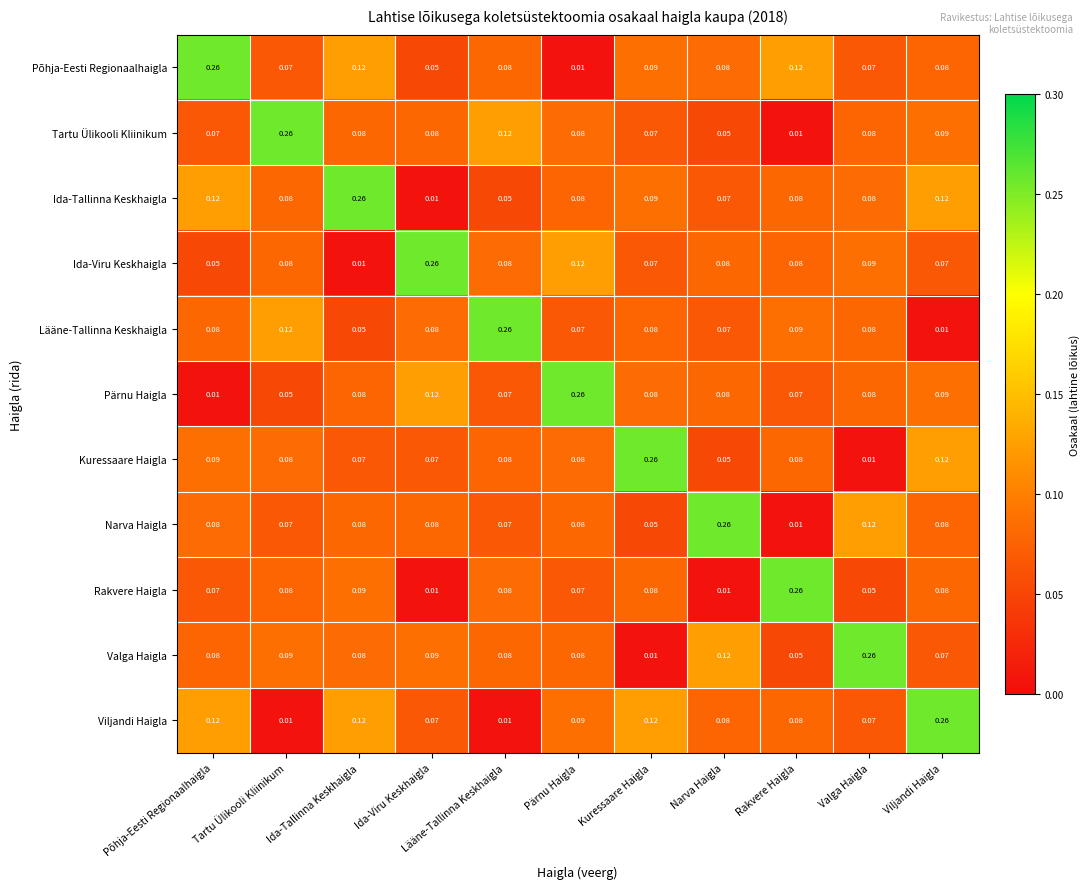

At which category is the sum across all series the highest?

Viljandi Haigla